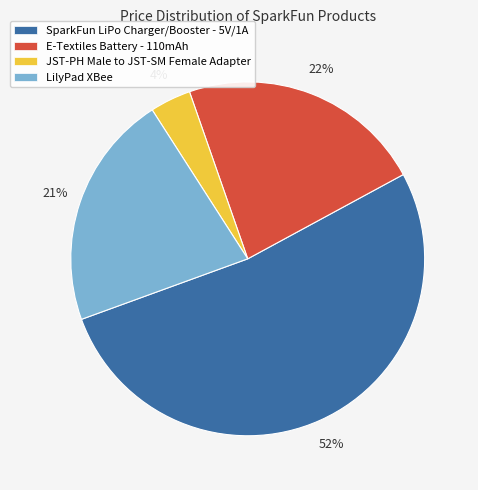

To the nearest percent, what portion does JST-PH Male to JST-SM Female Adapter represent?

4%